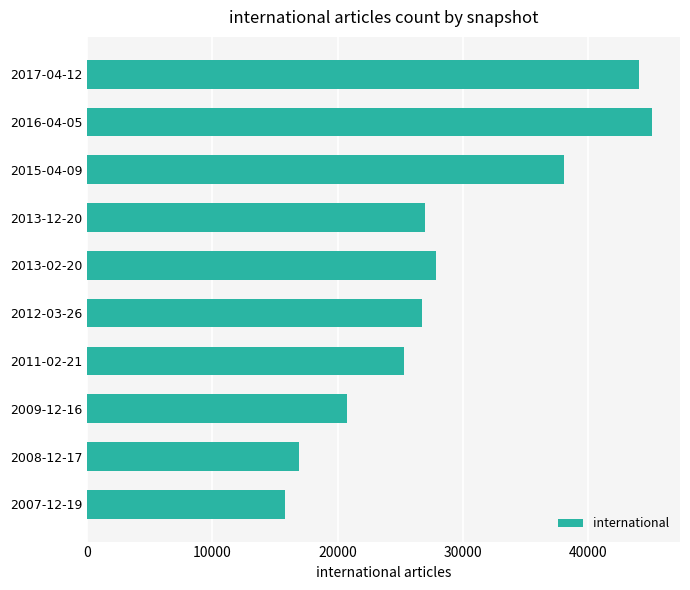

How many data points are less than 27008?

5